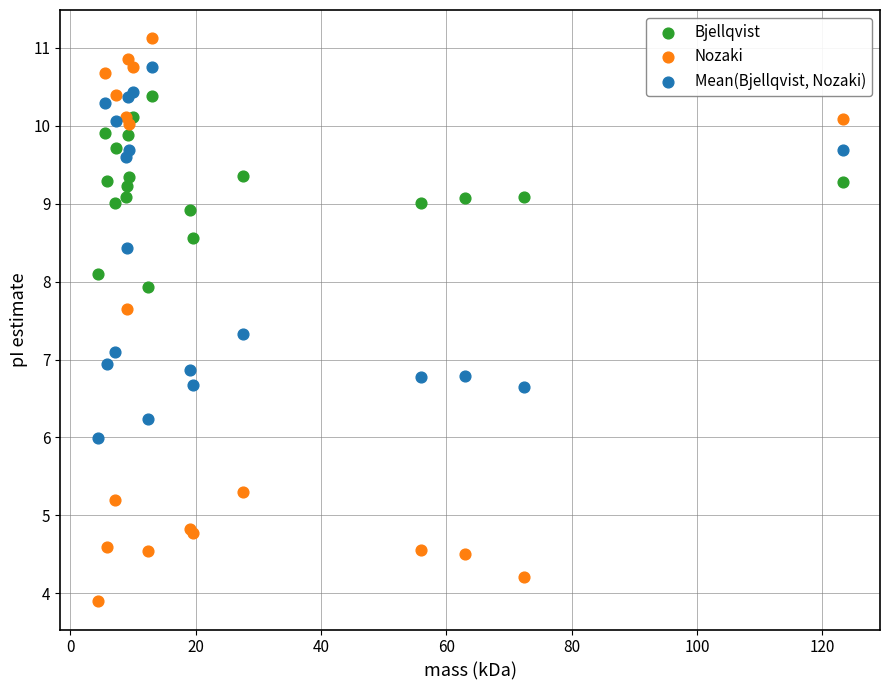

Which series contains the lowest Y value?

Nozaki